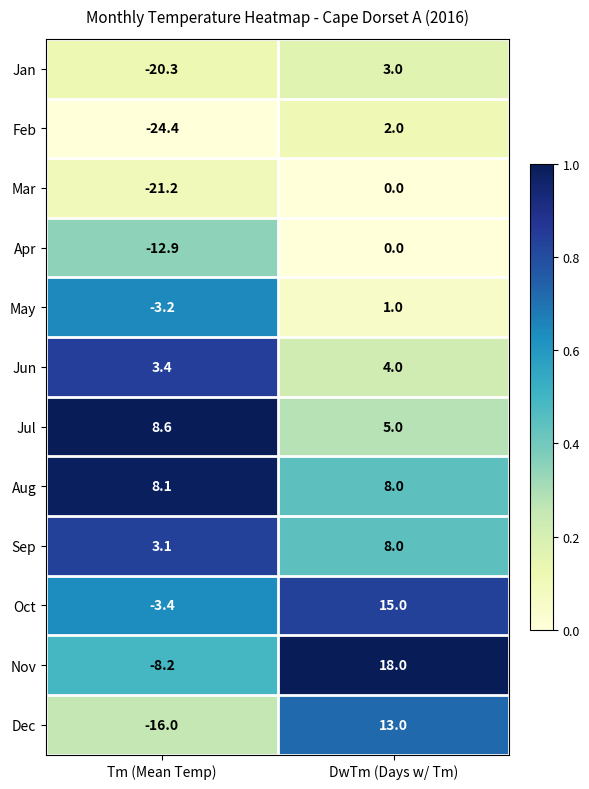

What is the total value across all series at DwTm (Days w/ Tm)?

77.0